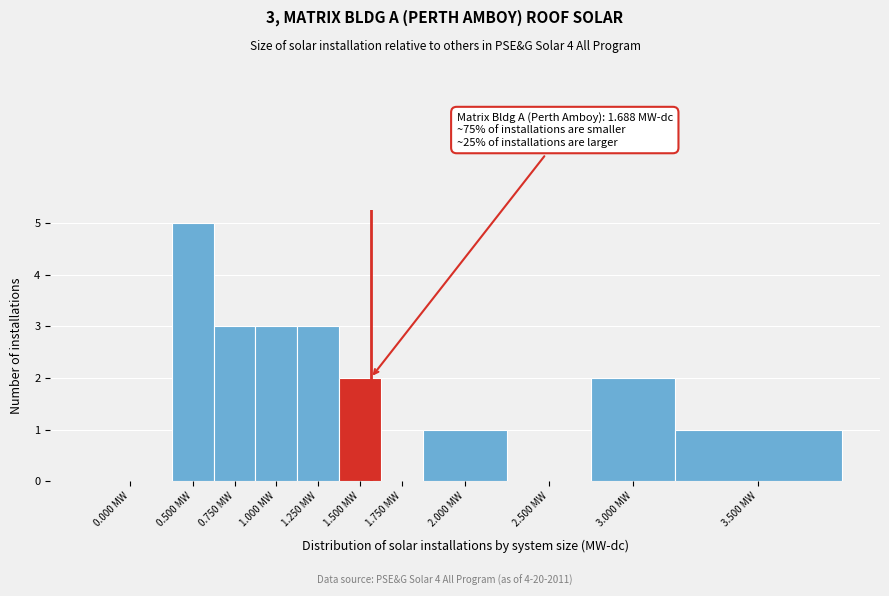

Reading left to right, list all the values displayed in this chart.

0.000 MW=0	0.500 MW=5	0.750 MW=3	1.000 MW=3	1.250 MW=3	1.500 MW=2	1.750 MW=0	2.000 MW=1	2.500 MW=0	3.000 MW=2	3.500 MW=1